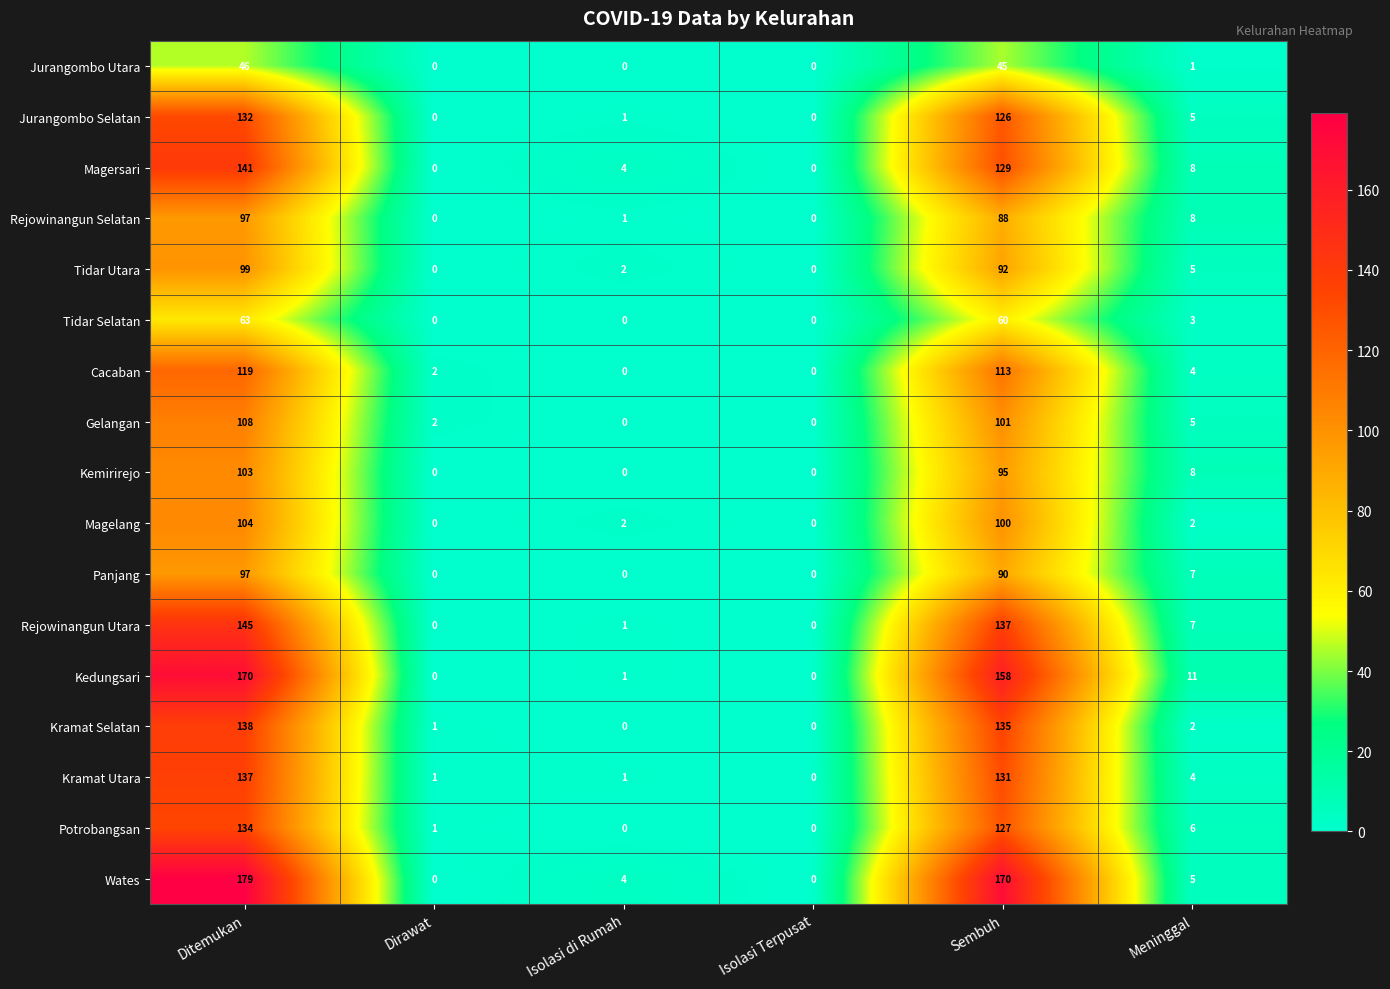

True or false: Gelangan has a value of 5 at Meninggal.

True